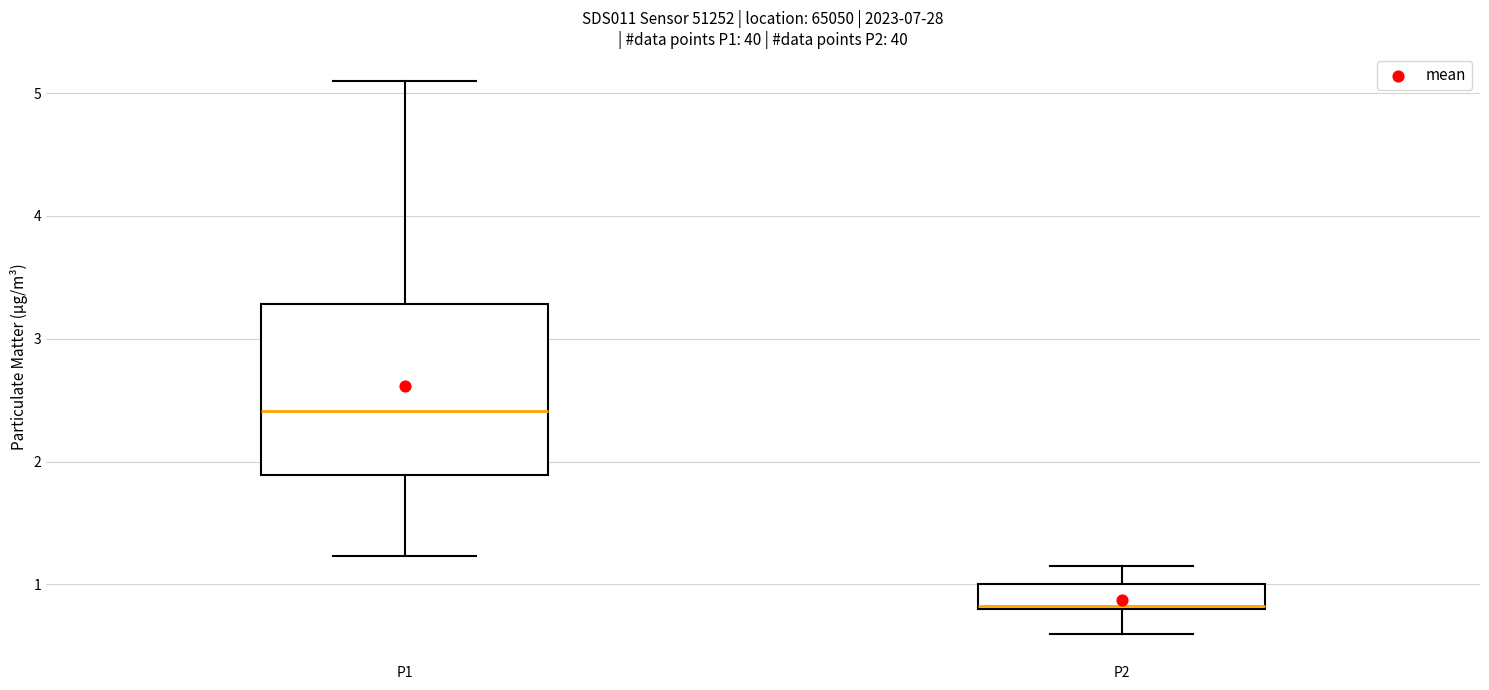

Which box's median line is the highest?

P1